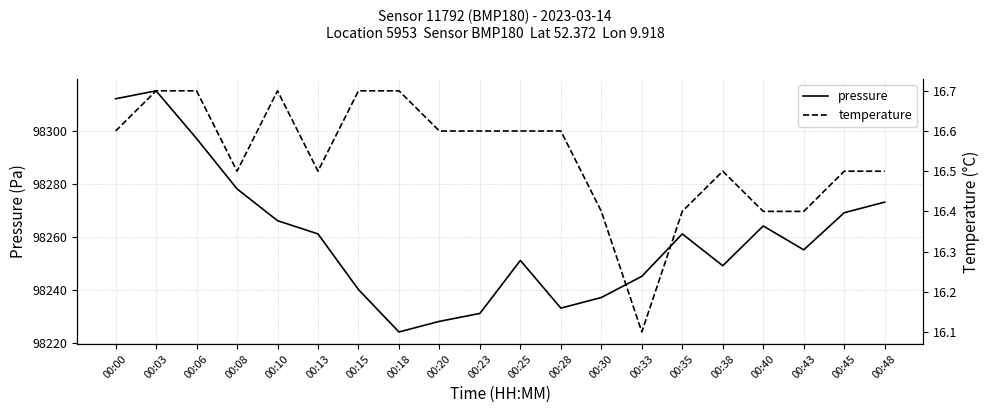

Between 00:06 and 00:35, which series saw the biggest shift?

pressure